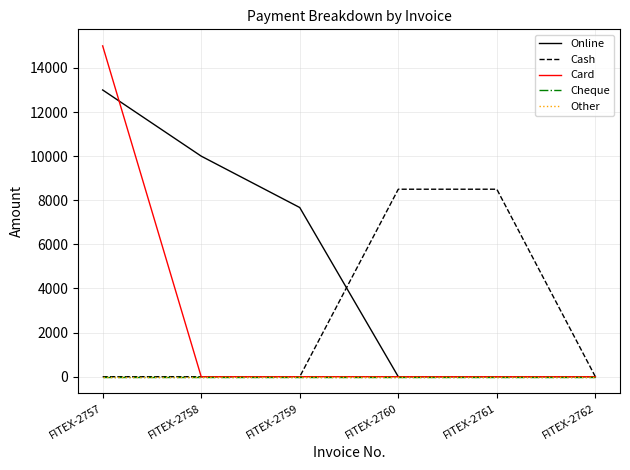

Reading left to right, transcribe all the data shown in this chart.

Online: 13000	10000	7670	0	0	0
Cash: 0	0	0	8500	8500	0
Card: 14999	0	0	0	0	0
Cheque: 0	0	0	0	0	0
Other: 0	0	0	0	0	0